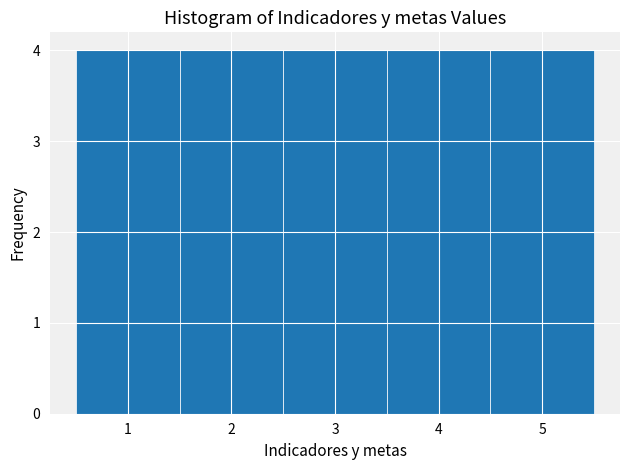

Reading left to right, transcribe this chart: for each bar, give the range it covers on the x-axis and its height. The values are not printed on the chart, so give them approximately, as read against the axis.

0.5 to 1.5: 4
1.5 to 2.5: 4
2.5 to 3.5: 4
3.5 to 4.5: 4
4.5 to 5.5: 4